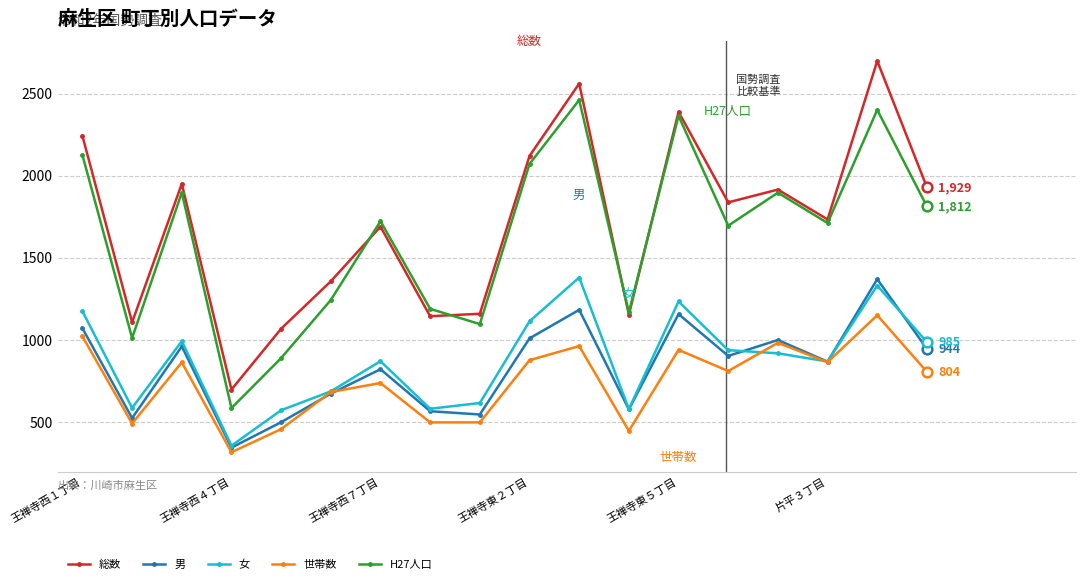

What is the greatest value displayed?

2699